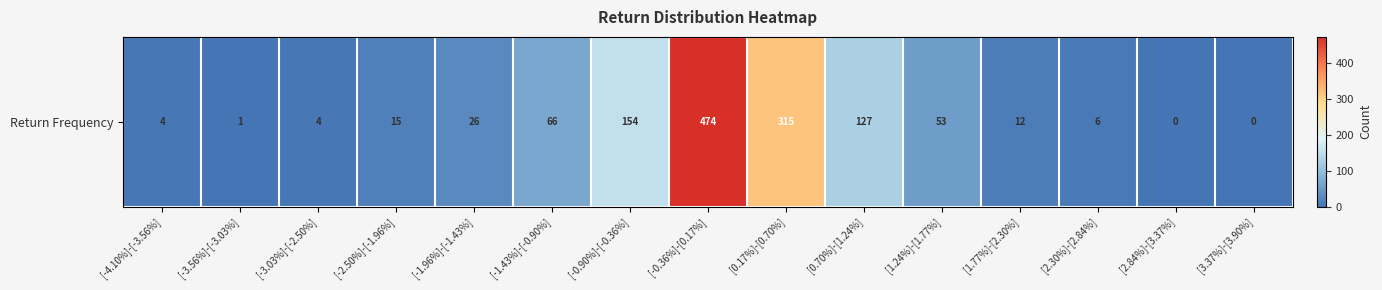

How many distinct data groups are displayed?

1